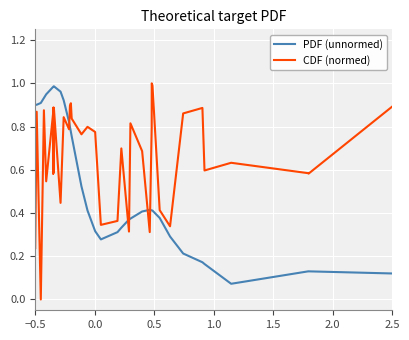

Is the value of CDF (normed) at 34 greater than the value of PDF (unnormed) at 1.5?

No